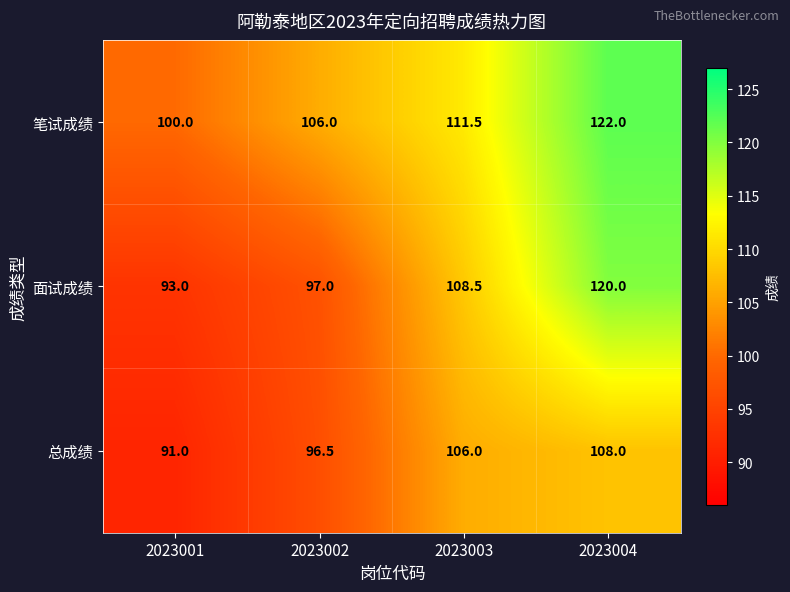

What is the highest value of the 总成绩 series?

108.0